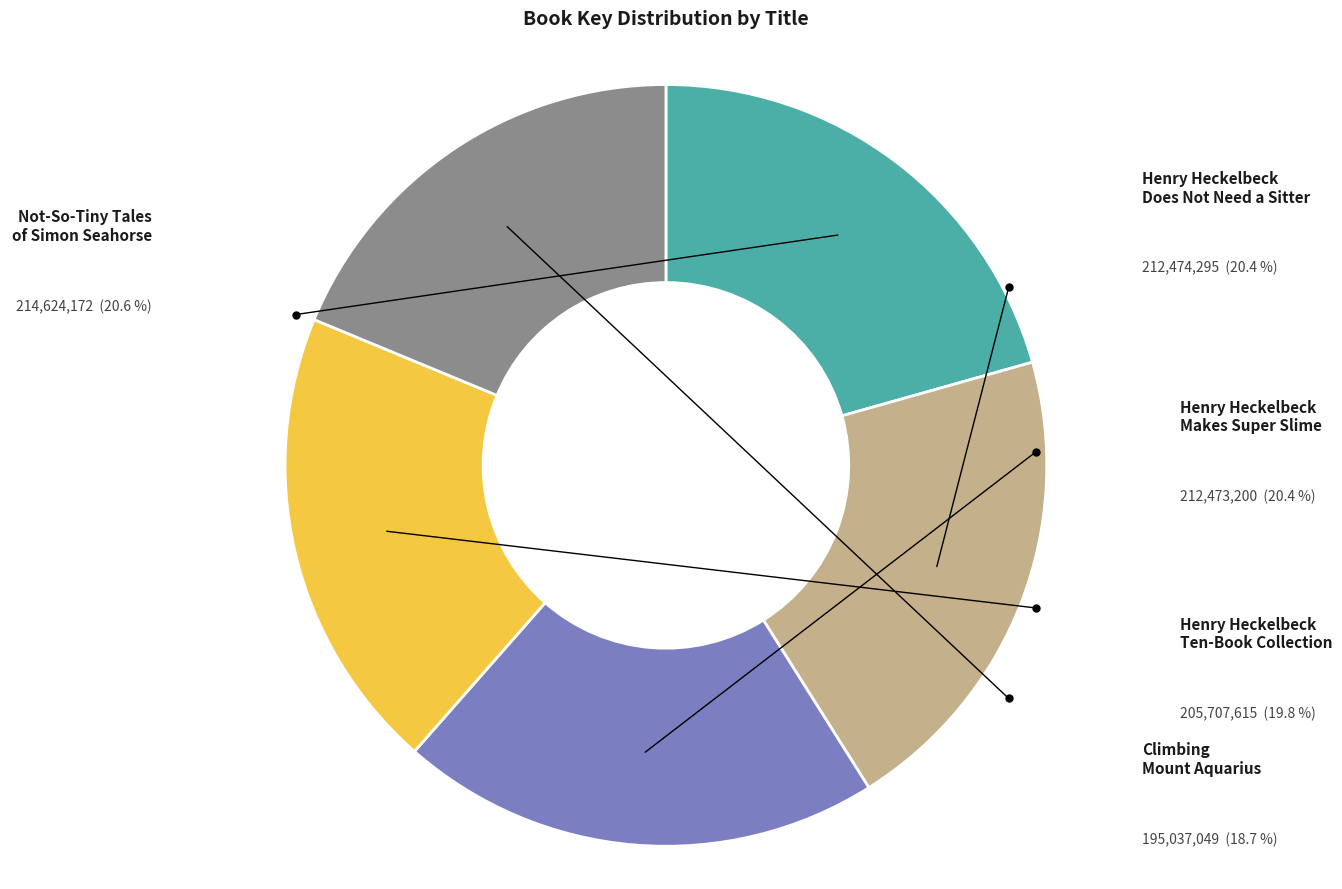

Which slice is the largest?

Not-So-Tiny Tales
of Simon Seahorse